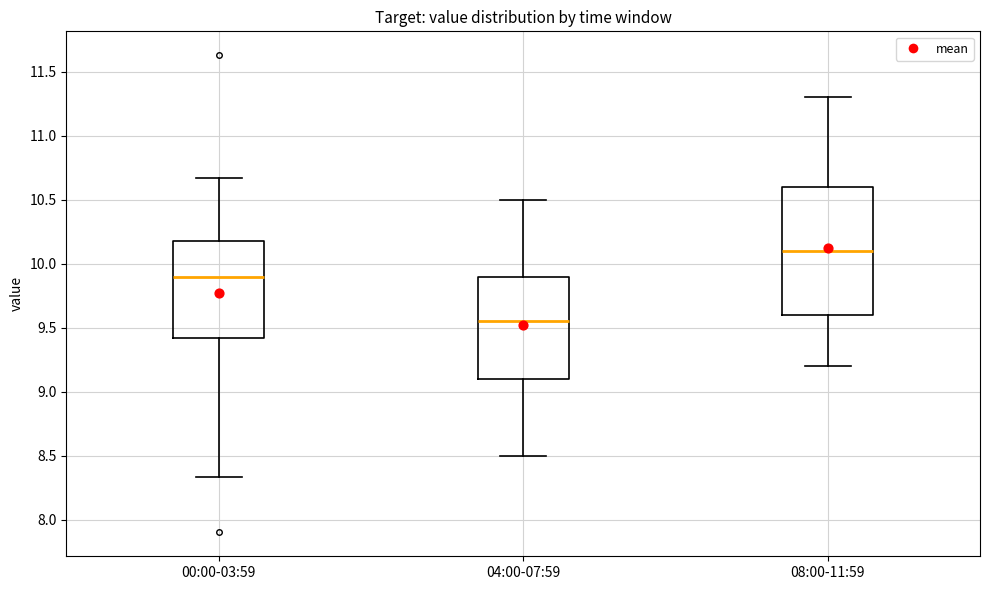

Where is the upper edge of the box for 08:00-11:59 on the y-axis? The values are not printed on the chart, so give them approximately, as read against the axis.

10.60